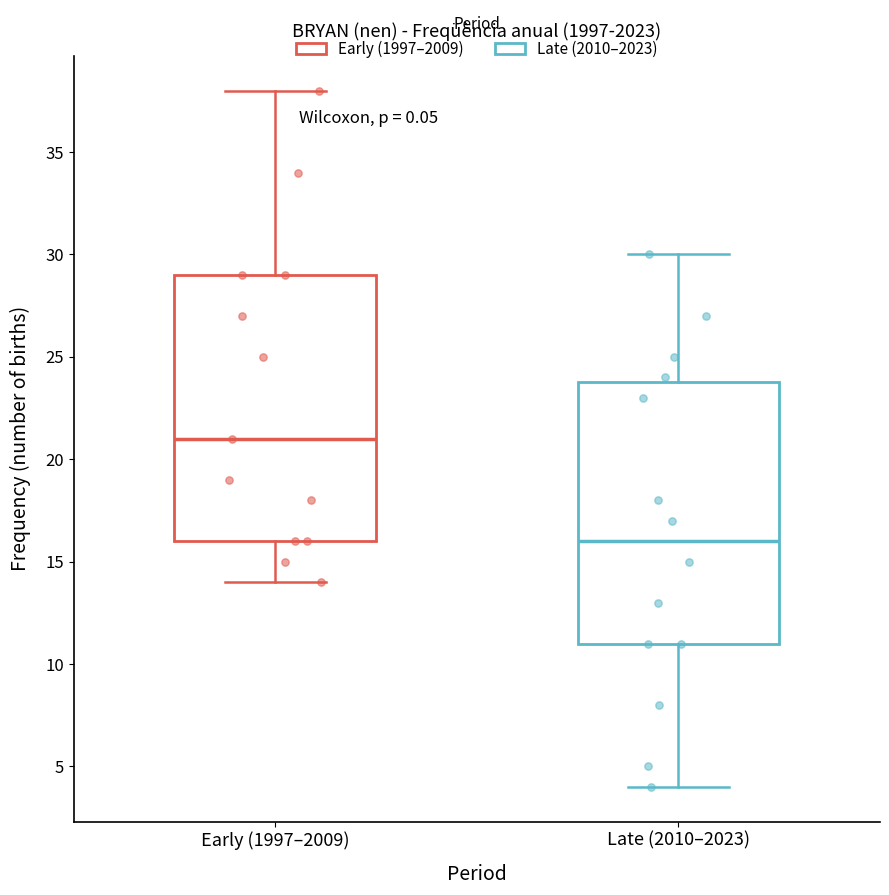

Which box's median line is the lowest?

Late (2010–2023)